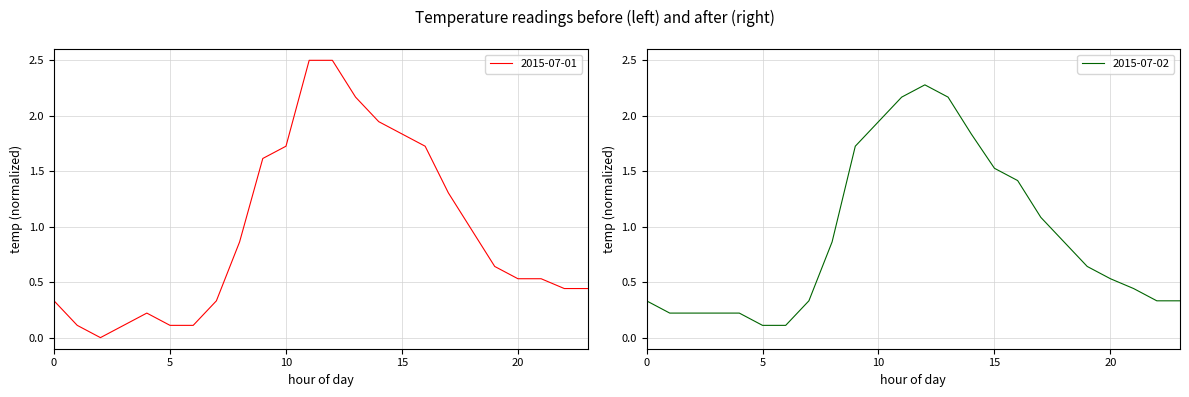

At which label is temp_day1 closest to 1?

18